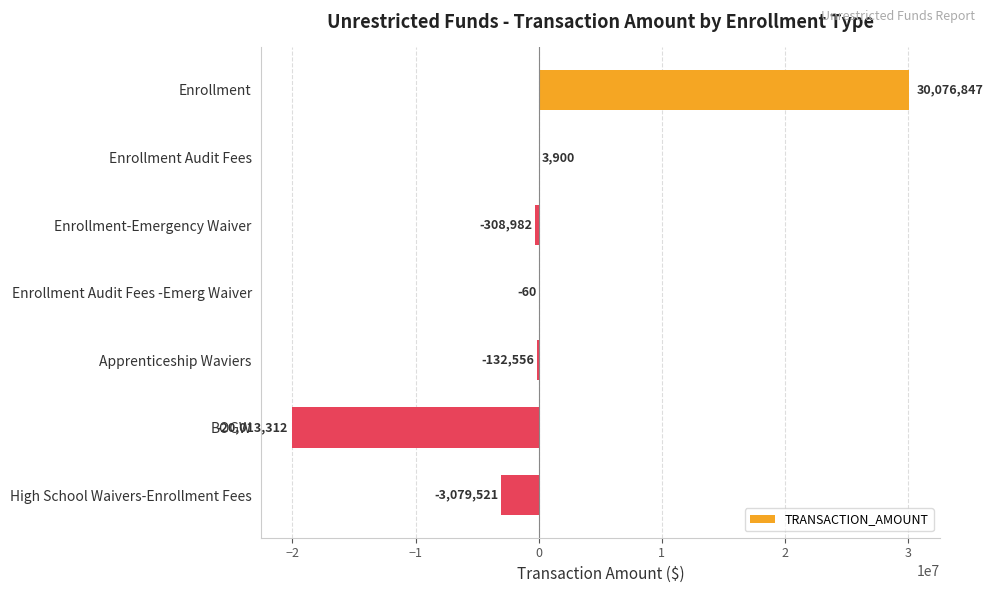

The value at Enrollment Audit Fees is 3900. True or false?

True